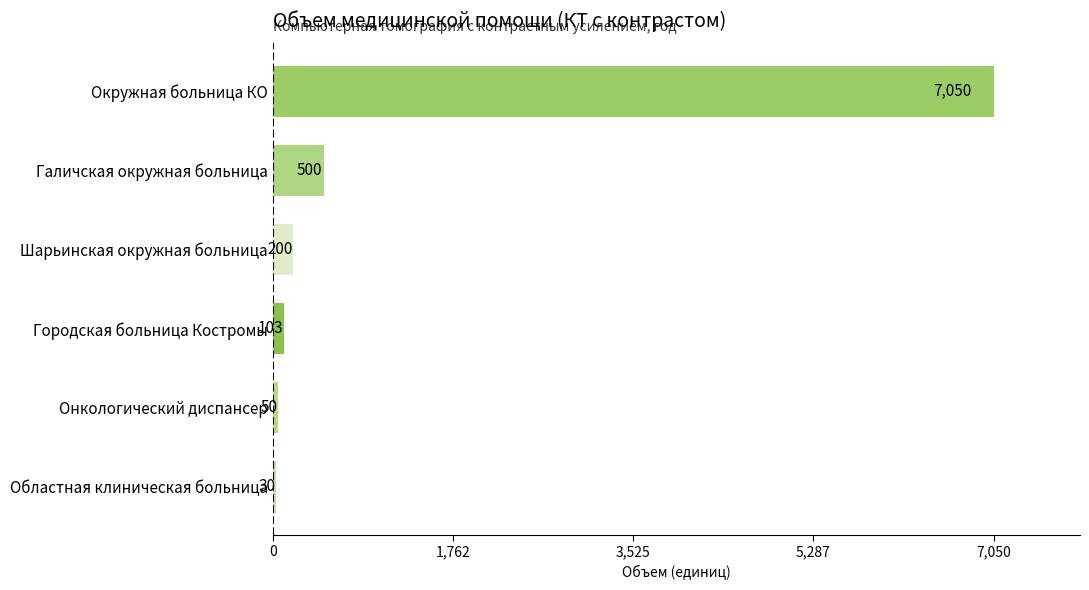

What is the greatest value displayed?

7050